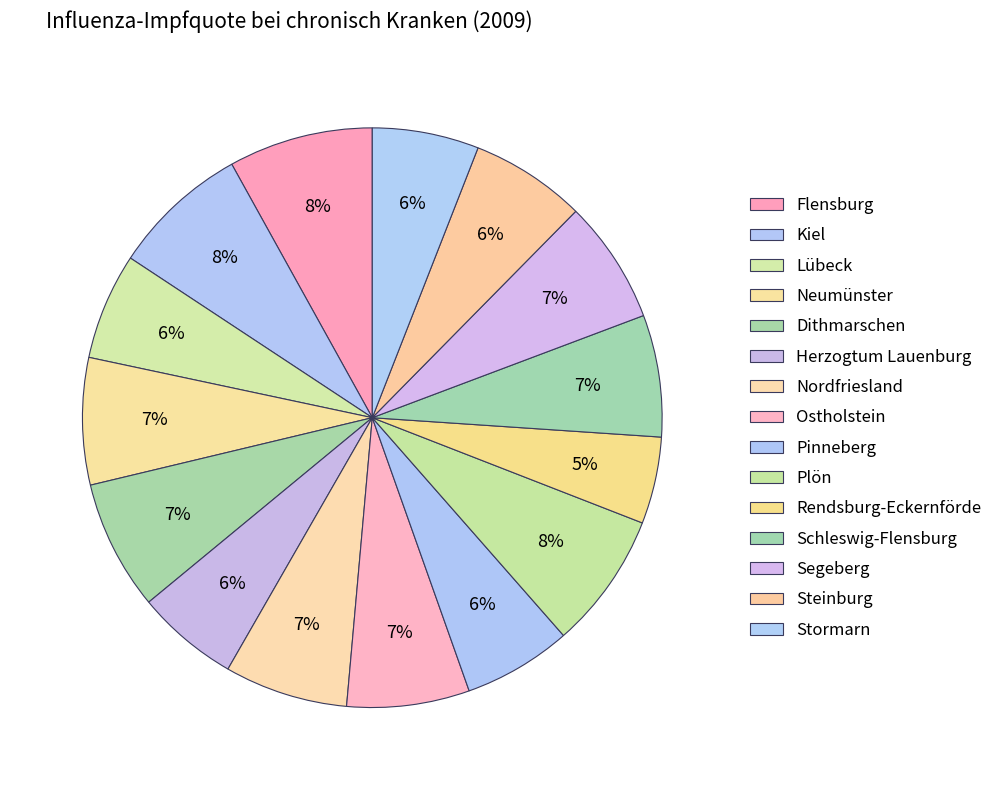

To the nearest percent, what is the difference between the Neumünster and Stormarn slice percentages?

1%